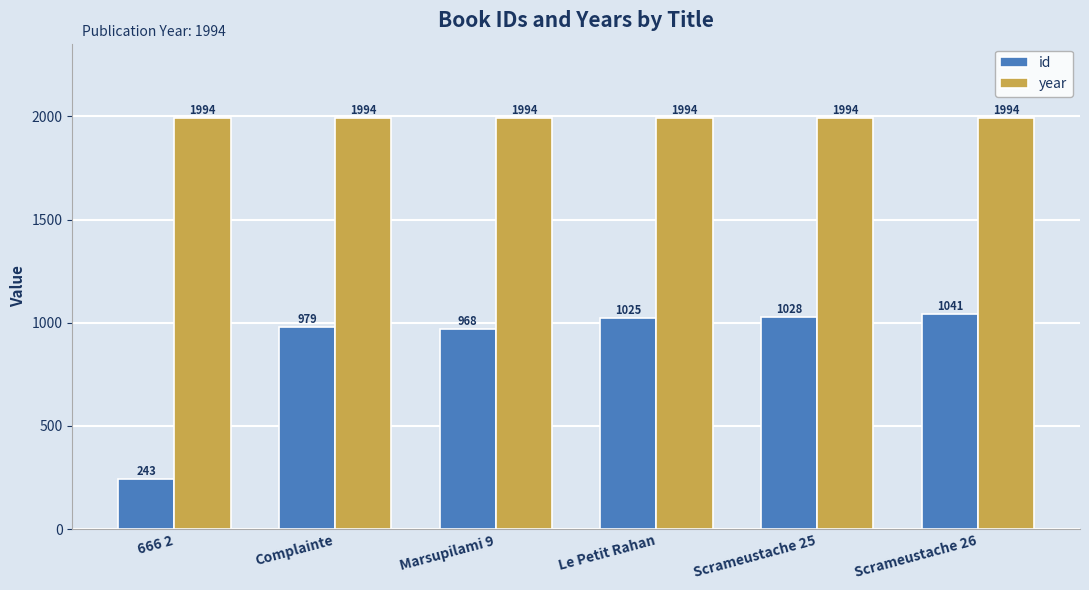

Reading left to right, extract all data points from this chart.

id: 666 2=243	Complainte=979	Marsupilami 9=968	Le Petit Rahan=1025	Scrameustache 25=1028	Scrameustache 26=1041
year: 666 2=1994	Complainte=1994	Marsupilami 9=1994	Le Petit Rahan=1994	Scrameustache 25=1994	Scrameustache 26=1994